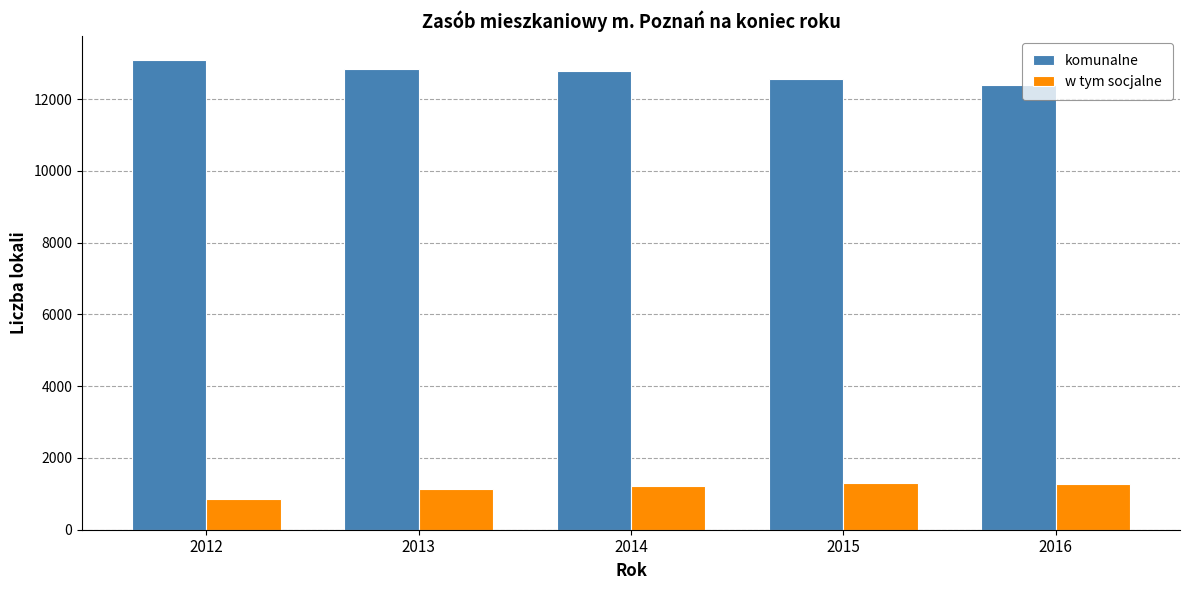

What is the difference between the second highest and second lowest values in the w tym socjalne series?

130